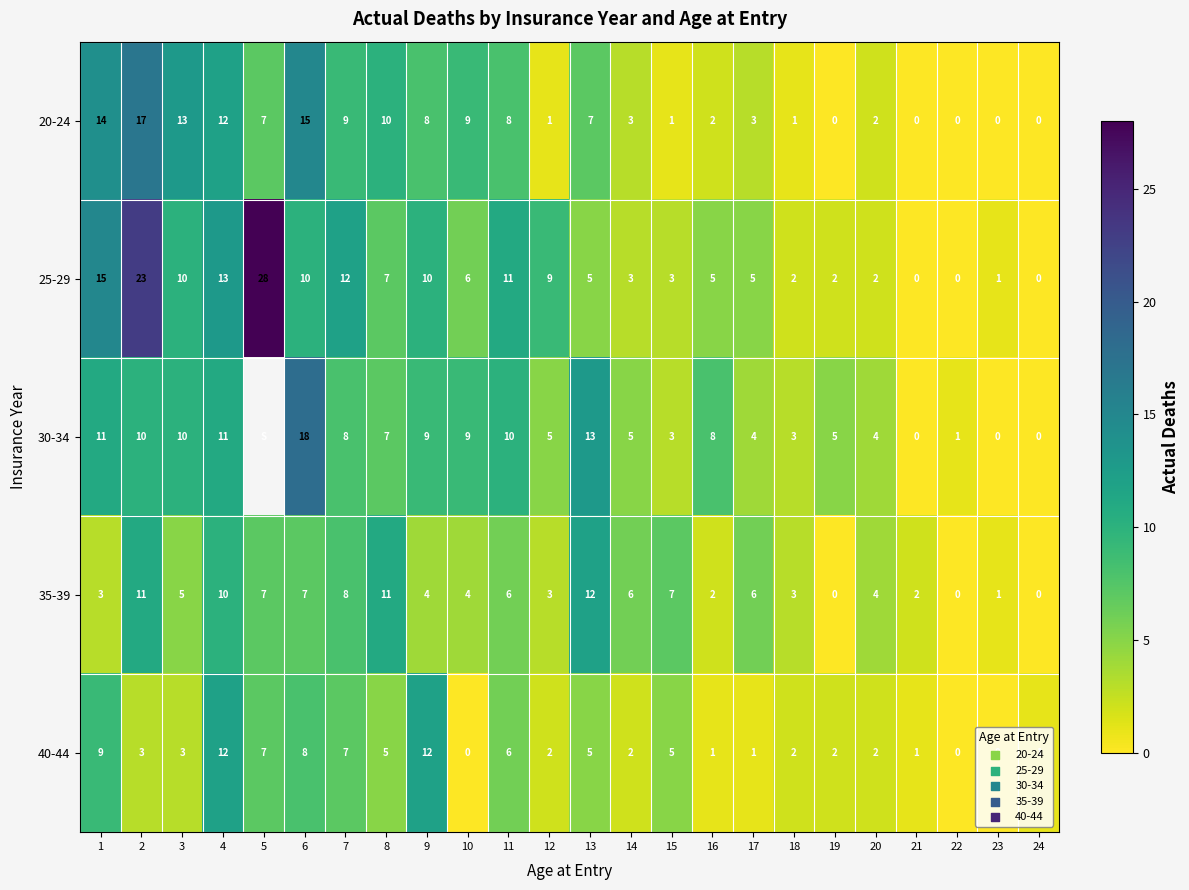

What is the sum of the 25-29 values at 5 and 24?

28